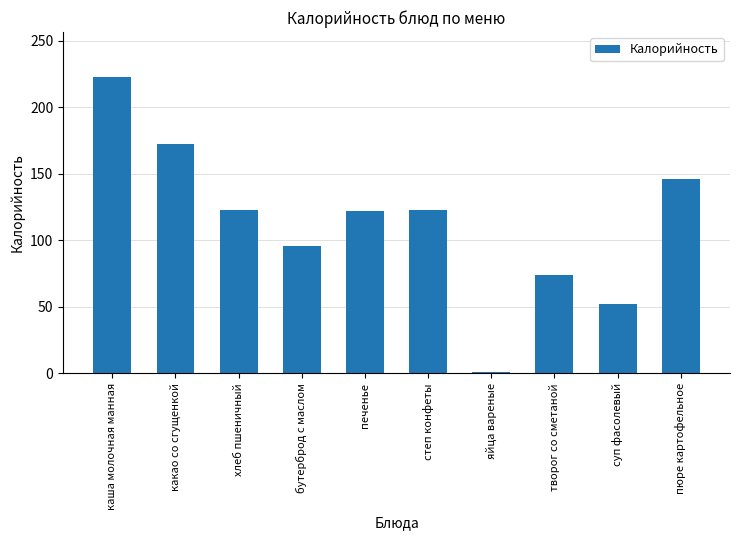

What is the label of the 10th bar from the right?

каша молочная манная